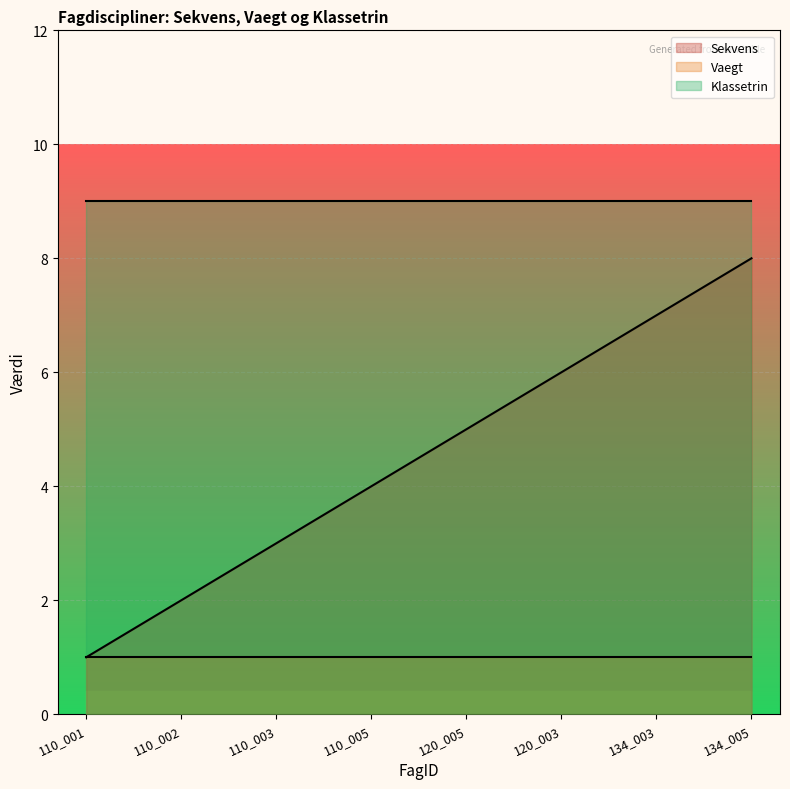

True or false: Klassetrin has more than 0 interior local peaks.

False